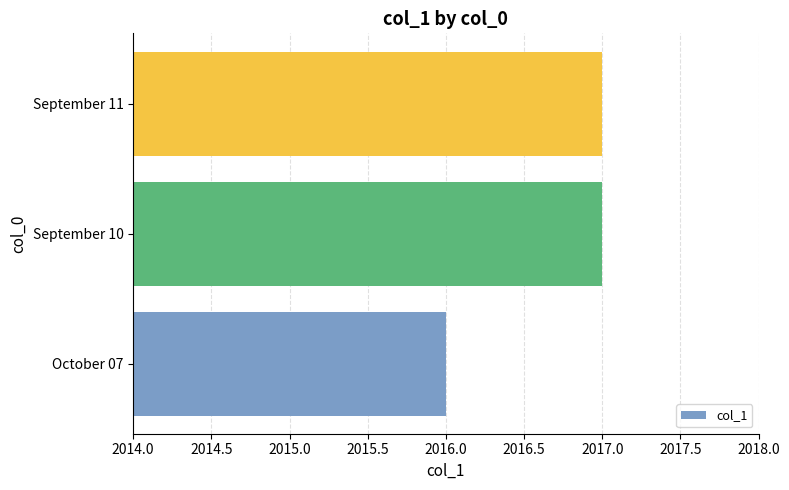

Reading top to bottom, list all the values displayed in this chart.

2017	2017	2016